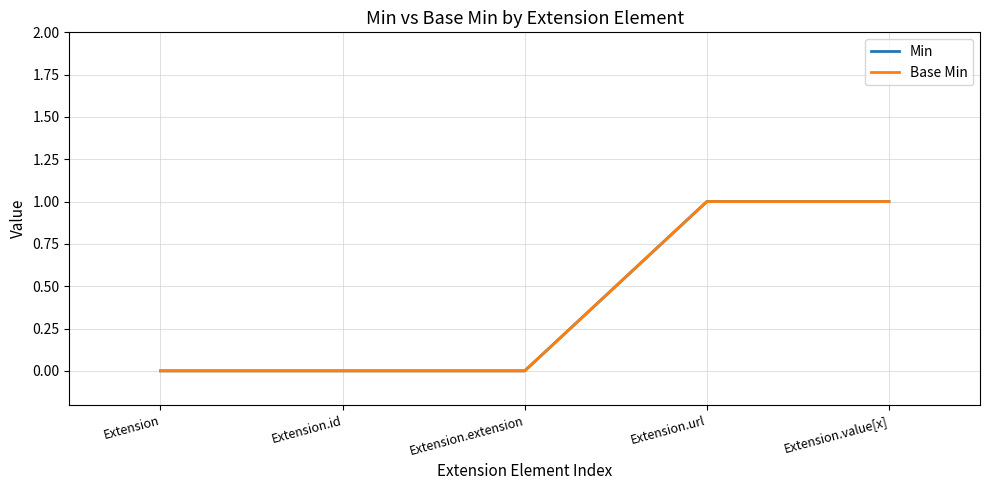

Count the number of data series in this chart.

2